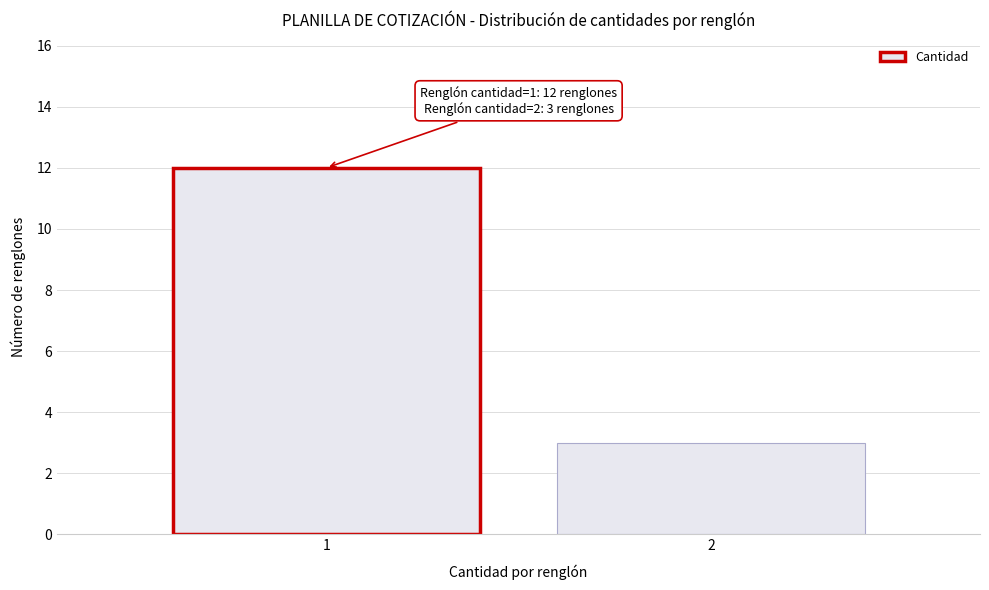

Reading right to left, what are all the values shown in this chart?

2=3	1=12